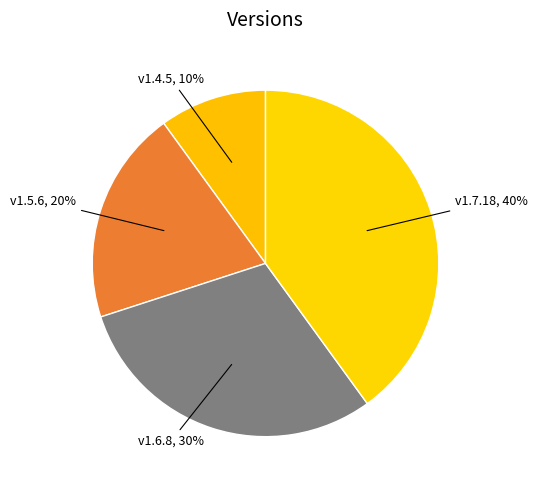

Is v1.4.5 the majority of the pie?

No